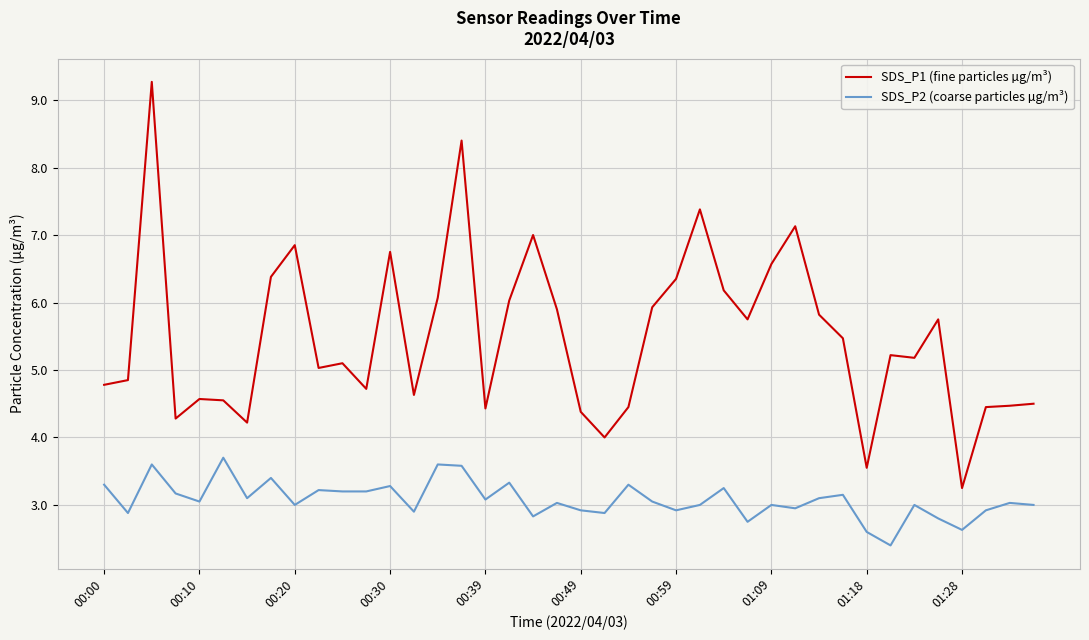

Which series has the largest total across all categories?

SDS_P1 (fine particles µg/m³)